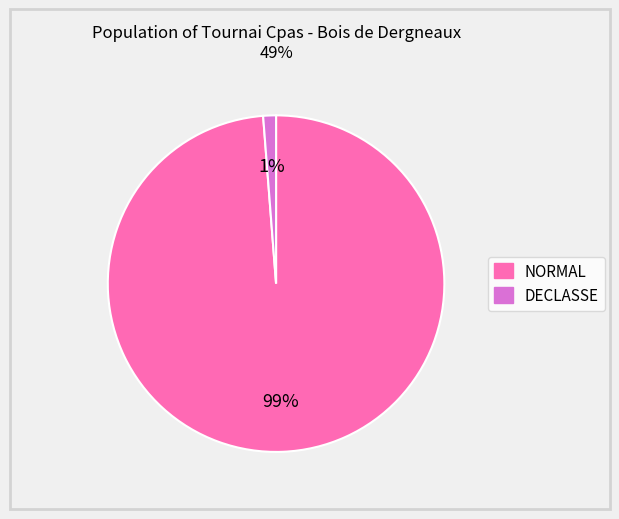

Is there any slice that represents more than half of the pie?

Yes